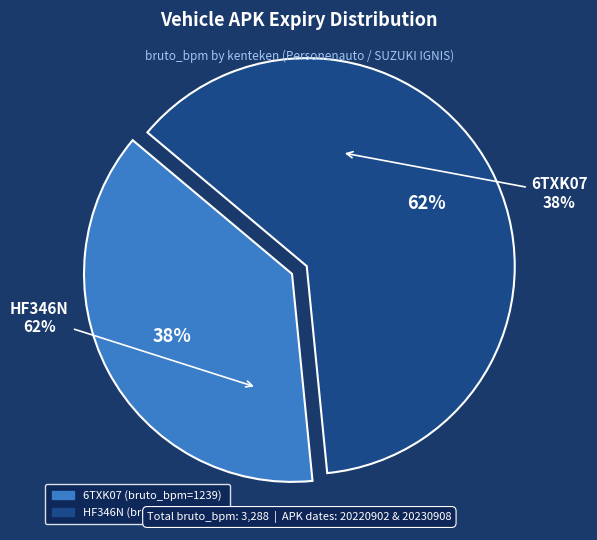

To the nearest percent, what is the difference between the HF346N and 6TXK07 slice percentages?

25%